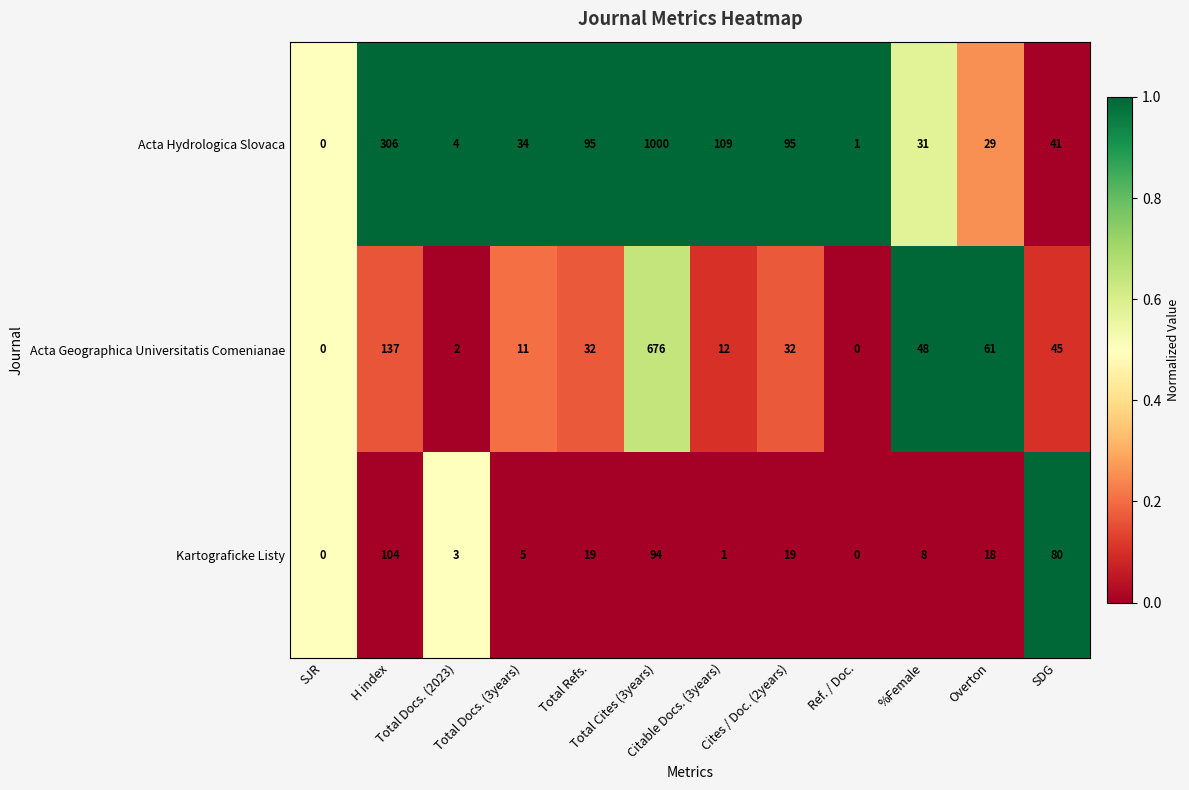

Rank the series at H index from highest to lowest value.

Acta Hydrologica Slovaca, Acta Geographica Universitatis Comenianae, Kartograficke Listy